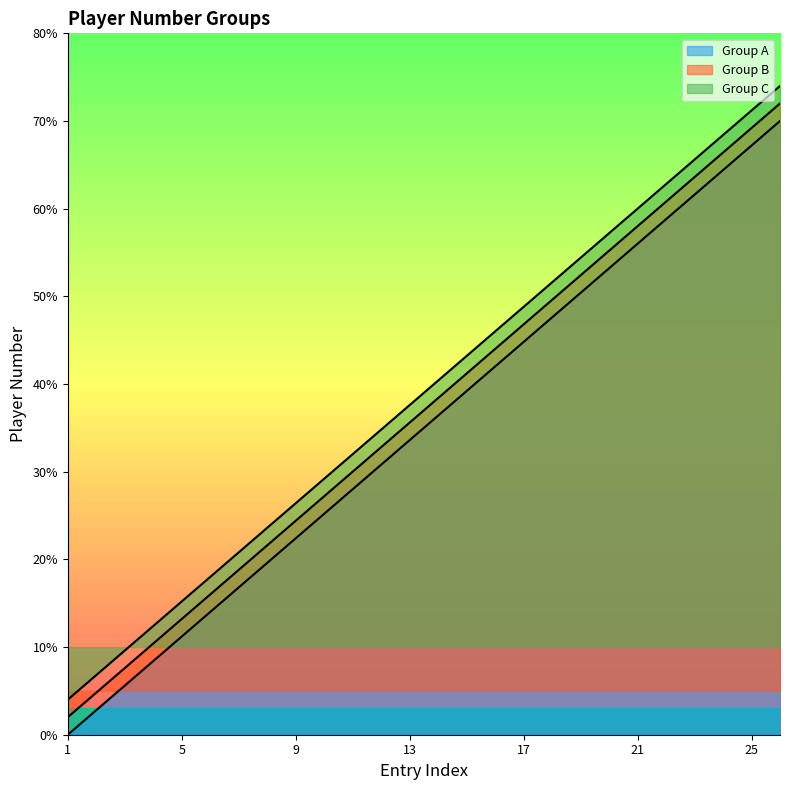

True or false: Group A has a value of 3.7 at 7.

False